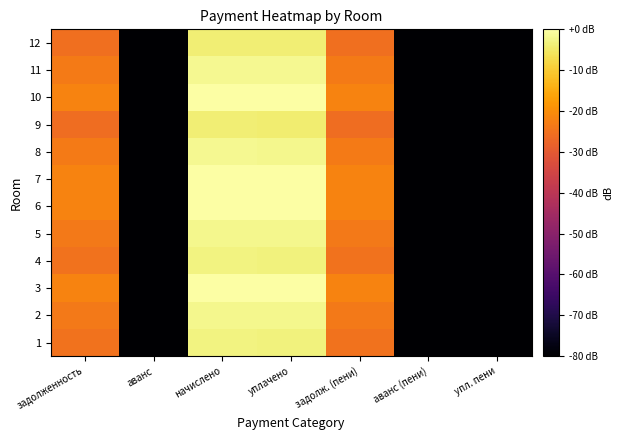

At which category is the sum across all series the highest?

начислено